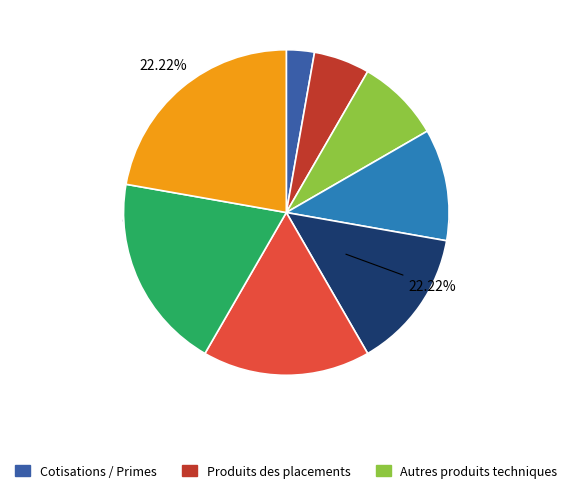

What percentage do Produits provenant de la réalisation and Autres produits techniques together represent?

33.3%